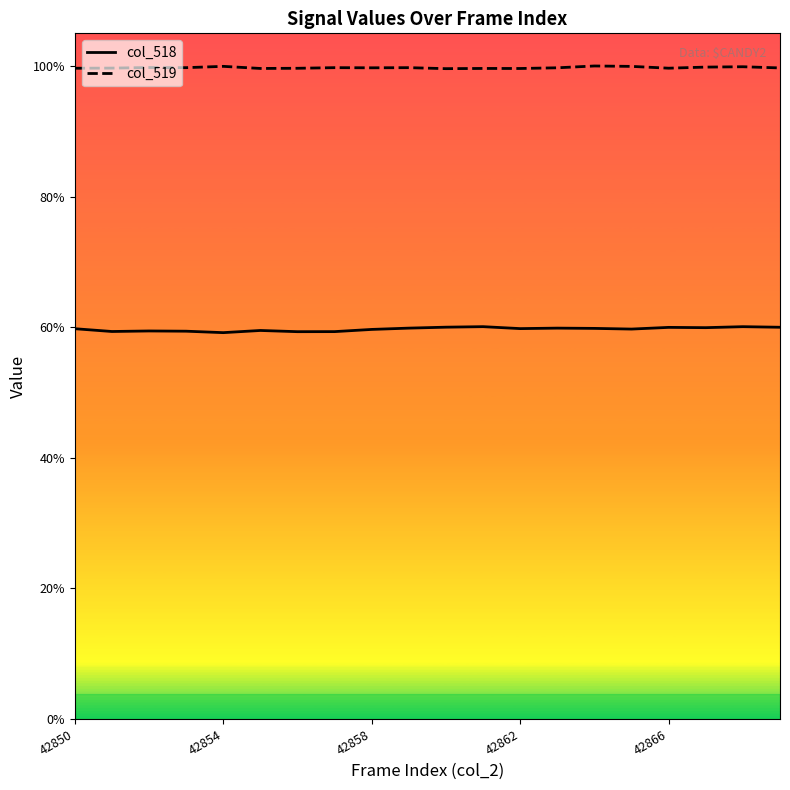

Does the chart display data point markers on the line(s)?

No